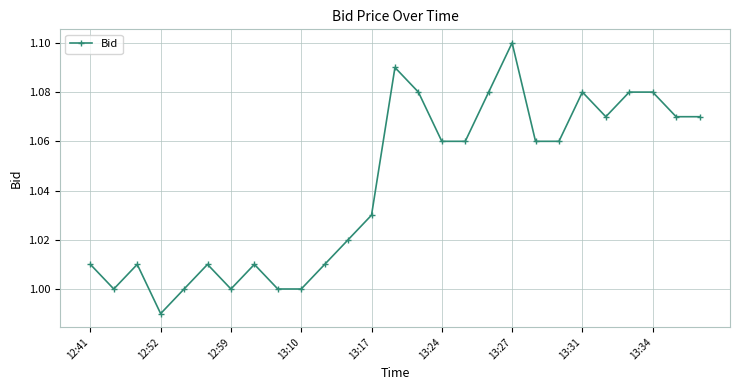

What is the sum of all values?

28.1